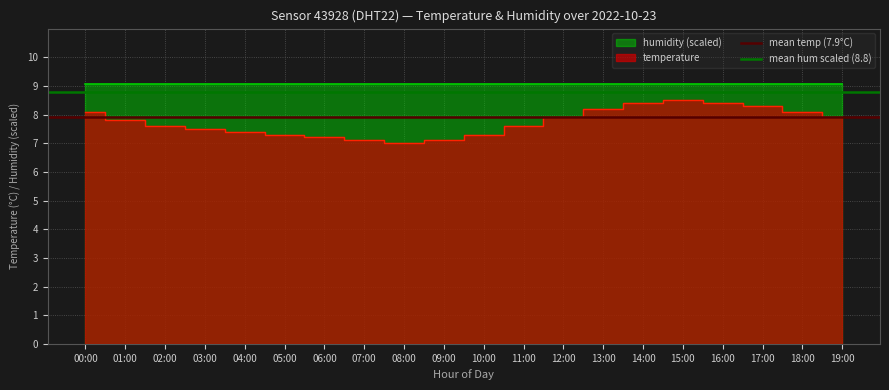

At which label is mean temp (7.9°C) closest to 7?

00:00